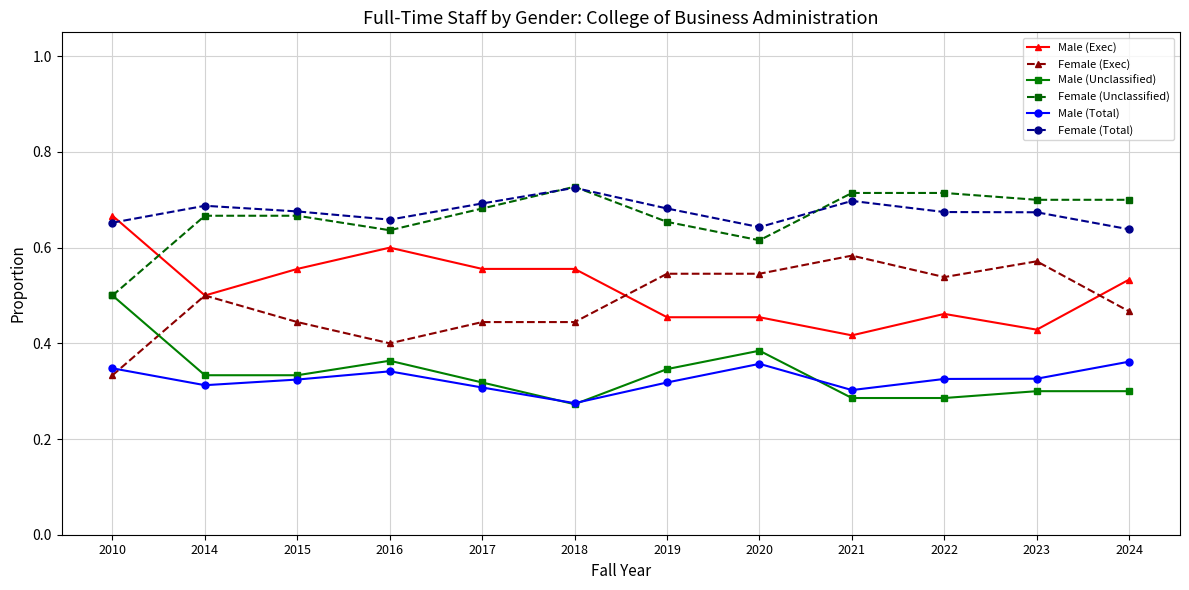

Is it true that Female (Total) equals 0.6 at 2024?

True